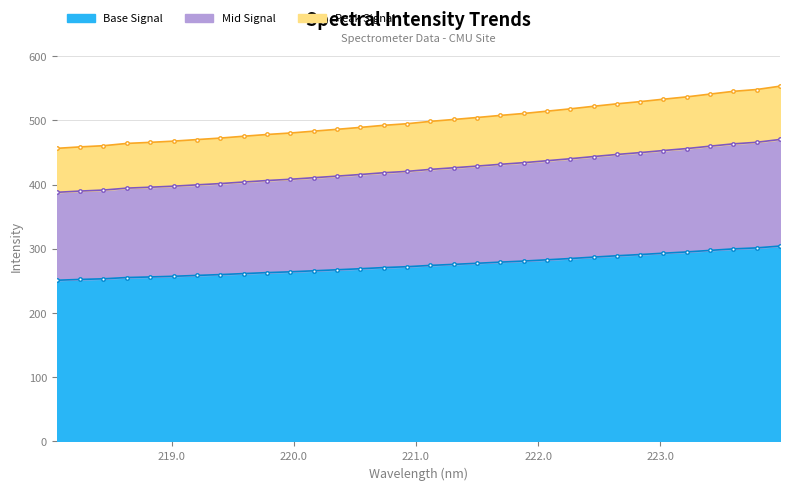

Does the chart have visible grid lines?

Yes